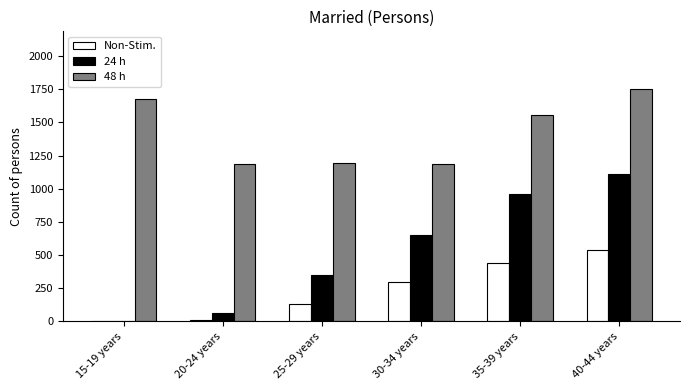

What is the sum of all Non-Stim. values?

1431